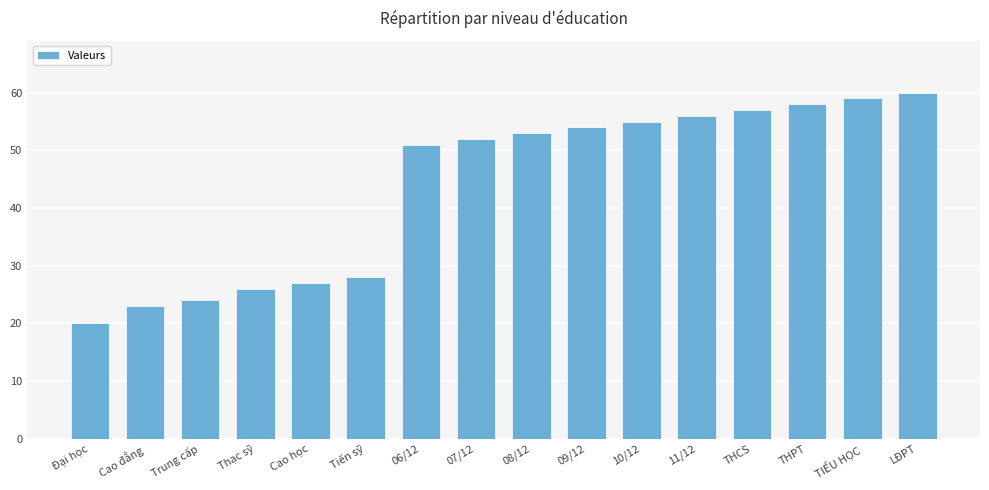

True or false: the data shows 37 at 11/12.

False